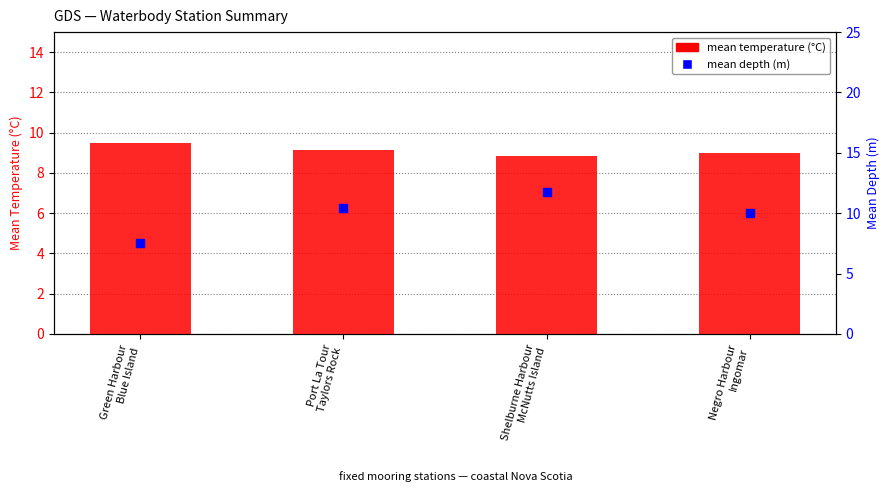

Which series has the largest Y range (max minus min)?

mean depth